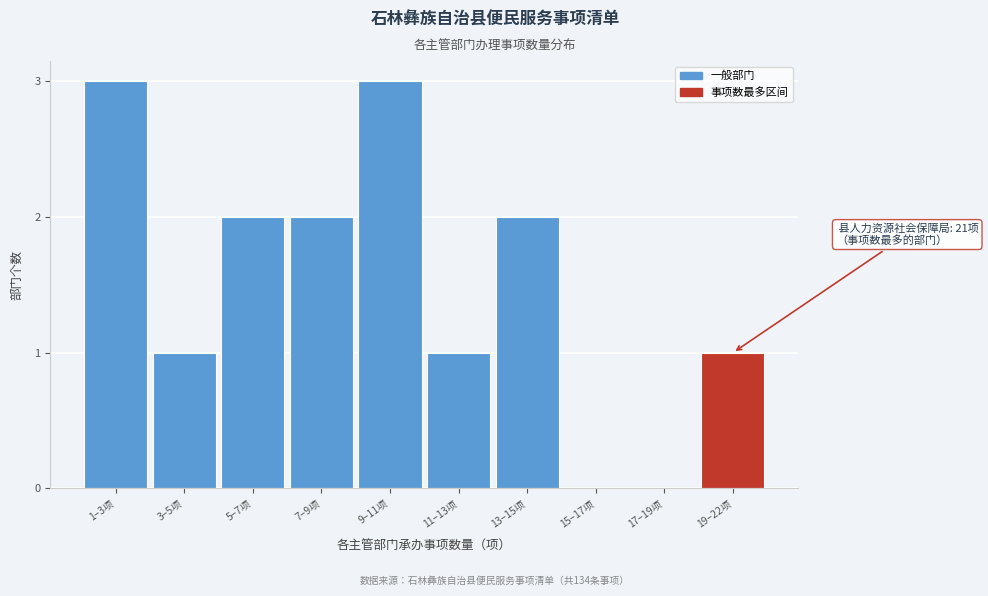

Reading left to right, transcribe all the data shown in this chart.

1–3项=3	3–5项=1	5–7项=2	7–9项=2	9–11项=3	11–13项=1	13–15项=2	15–17项=0	17–19项=0	19–22项=1